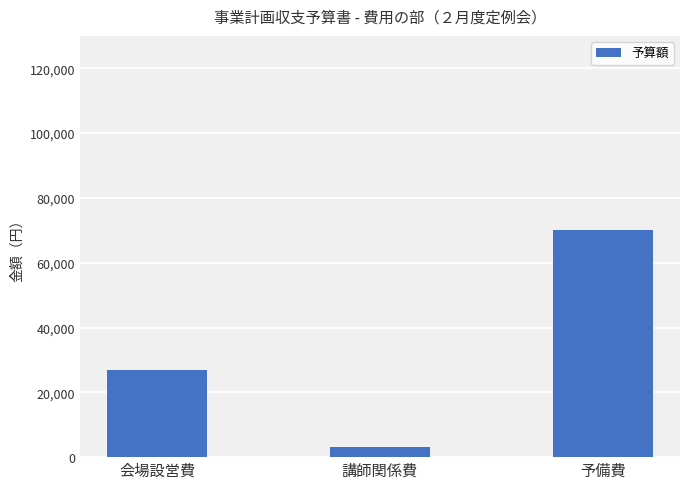

How many values are below 26810?

1